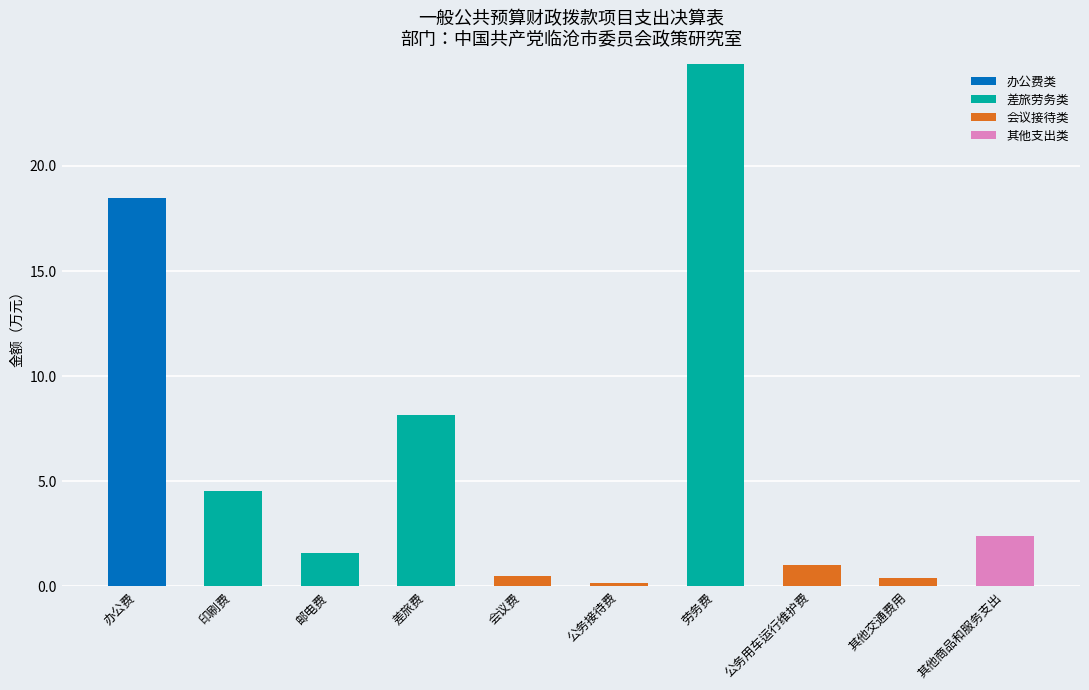

Which category has the highest value in the 办公费类 series?

办公费